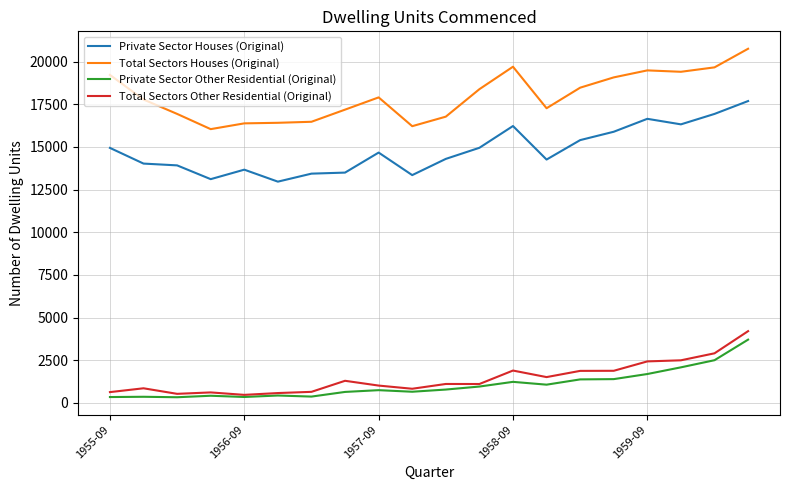

In Total Sectors Other Residential (Original), how many points are higher than both neighbors (excluding endpoints)?

5